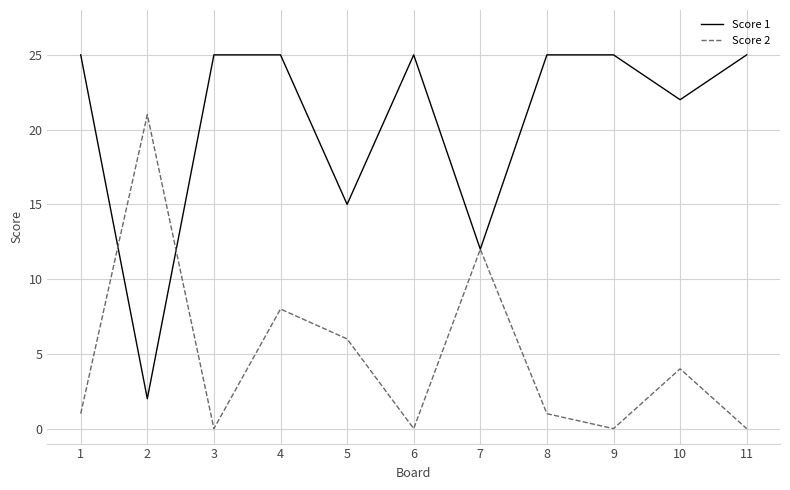

Which category has the lowest value in the Score 1 series?

2